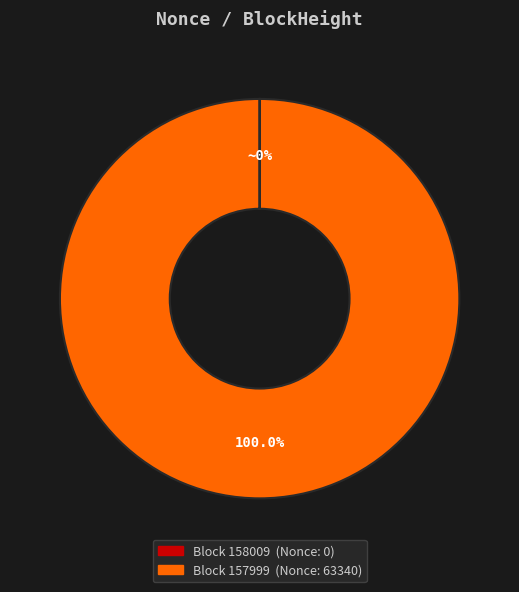

Is there a majority slice in this chart?

Yes